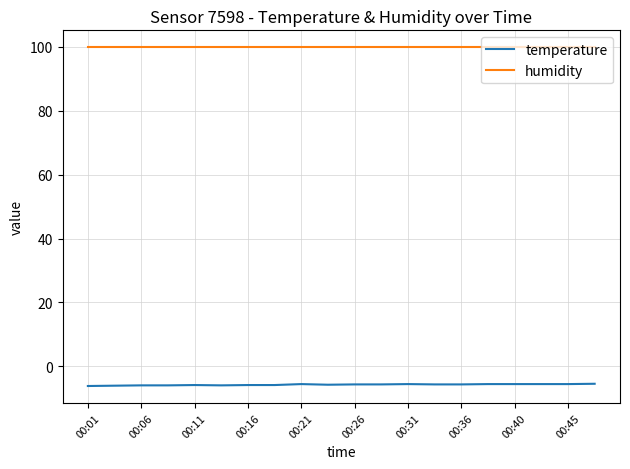

What is the minimum value shown in the chart?

-6.2